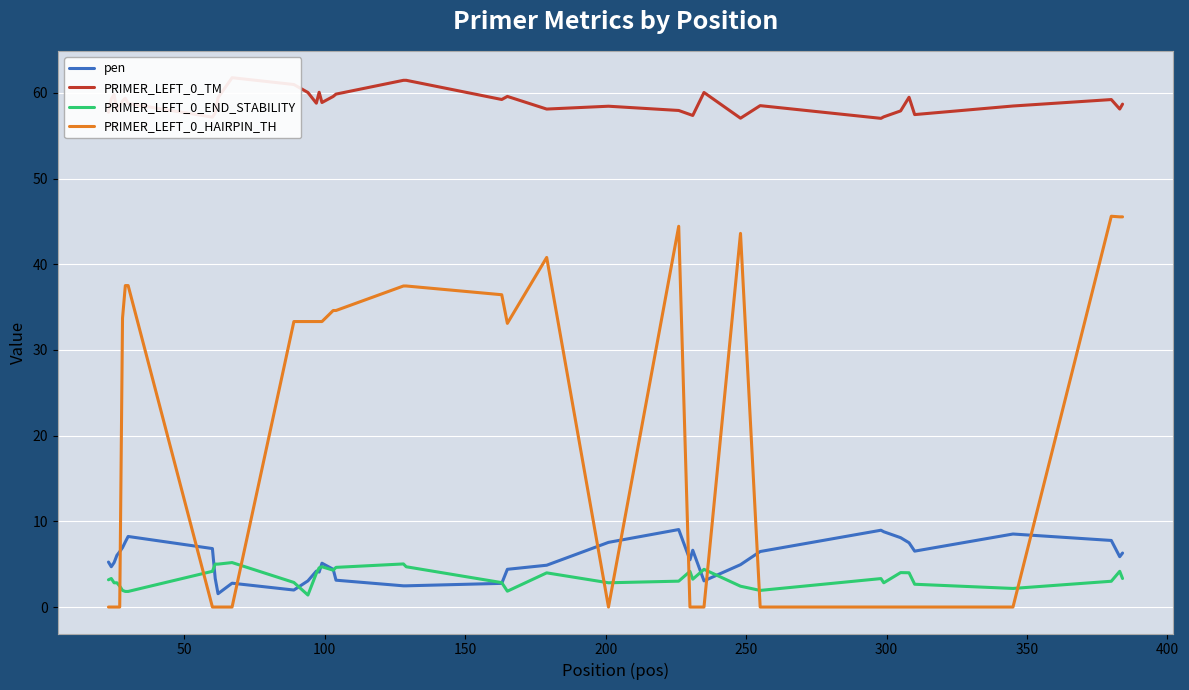

Which series ends up on top after the final intersection of PRIMER_LEFT_0_HAIRPIN_TH and pen?

PRIMER_LEFT_0_HAIRPIN_TH